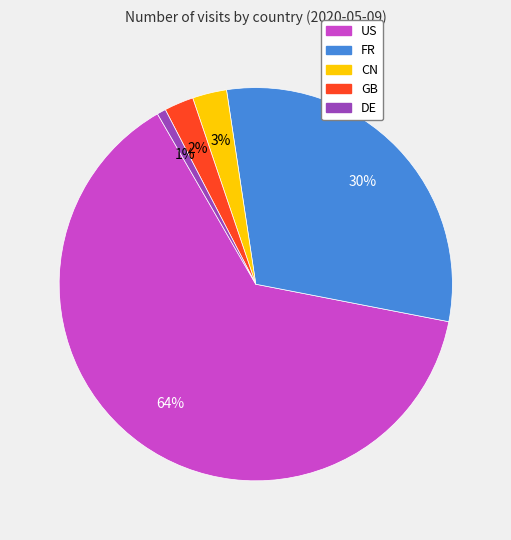

What percentage is the GB slice, to the nearest percent?

2%